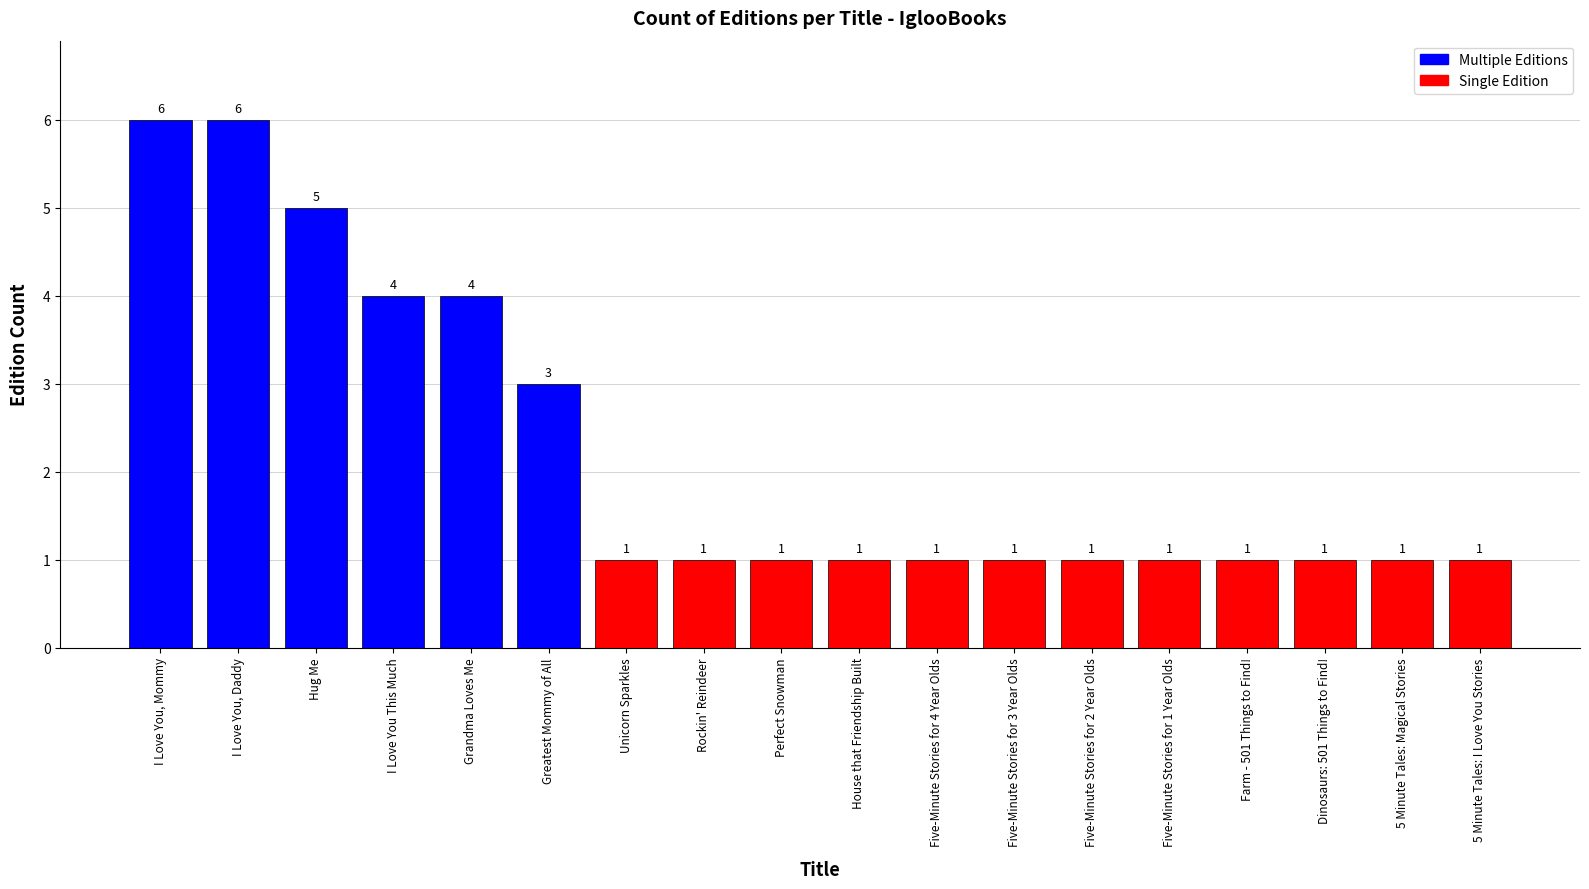

Where is the data nearest to the value 3?

Greatest Mommy of All